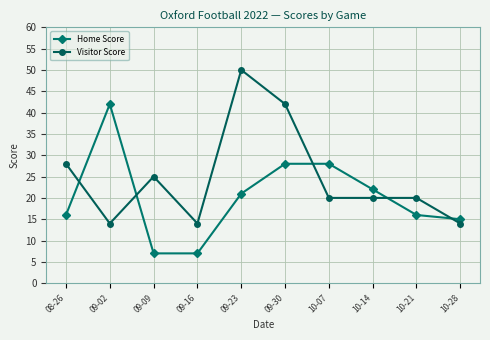

Reading right to left, extract all data points from this chart.

Home Score: 15	16	22	28	28	21	7	7	42	16
Visitor Score: 14	20	20	20	42	50	14	25	14	28